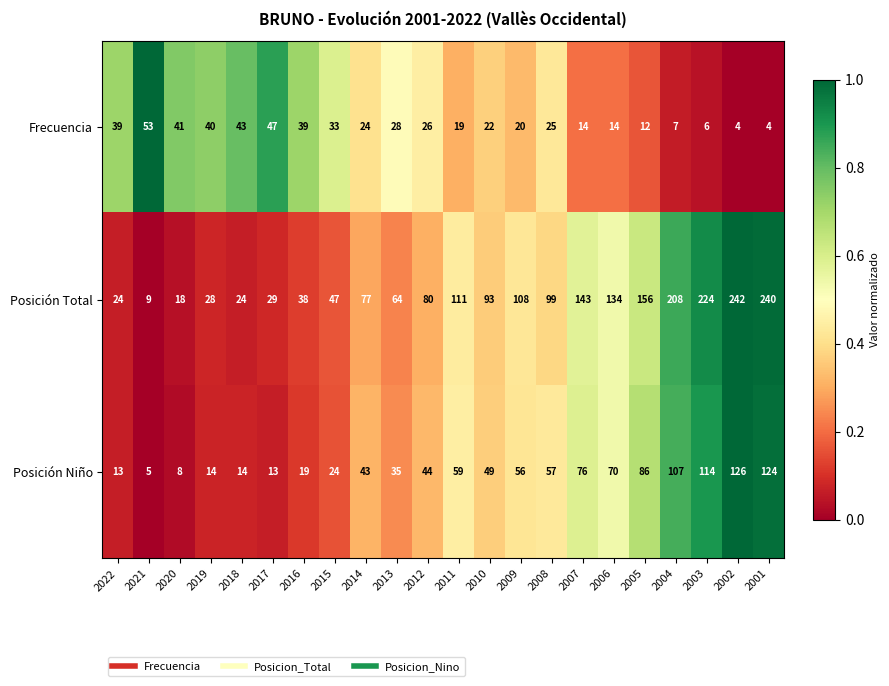

What is the sum of the Posición Niño values at 2008 and 2005?

143